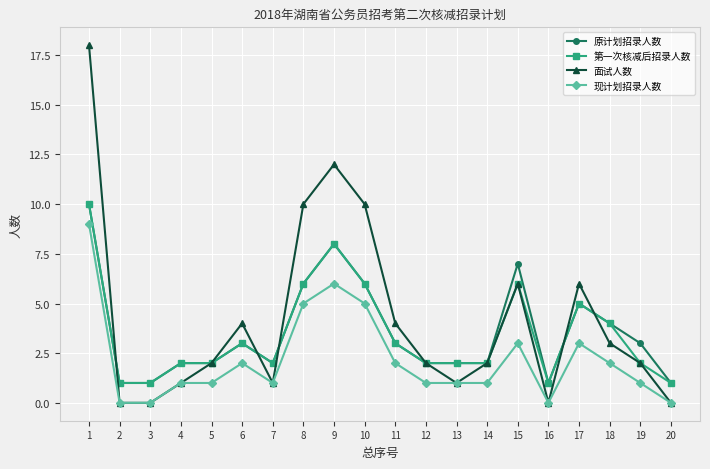

What are all the series names shown in the legend?

原计划招录人数, 第一次核减后招录人数, 面试人数, 现计划招录人数